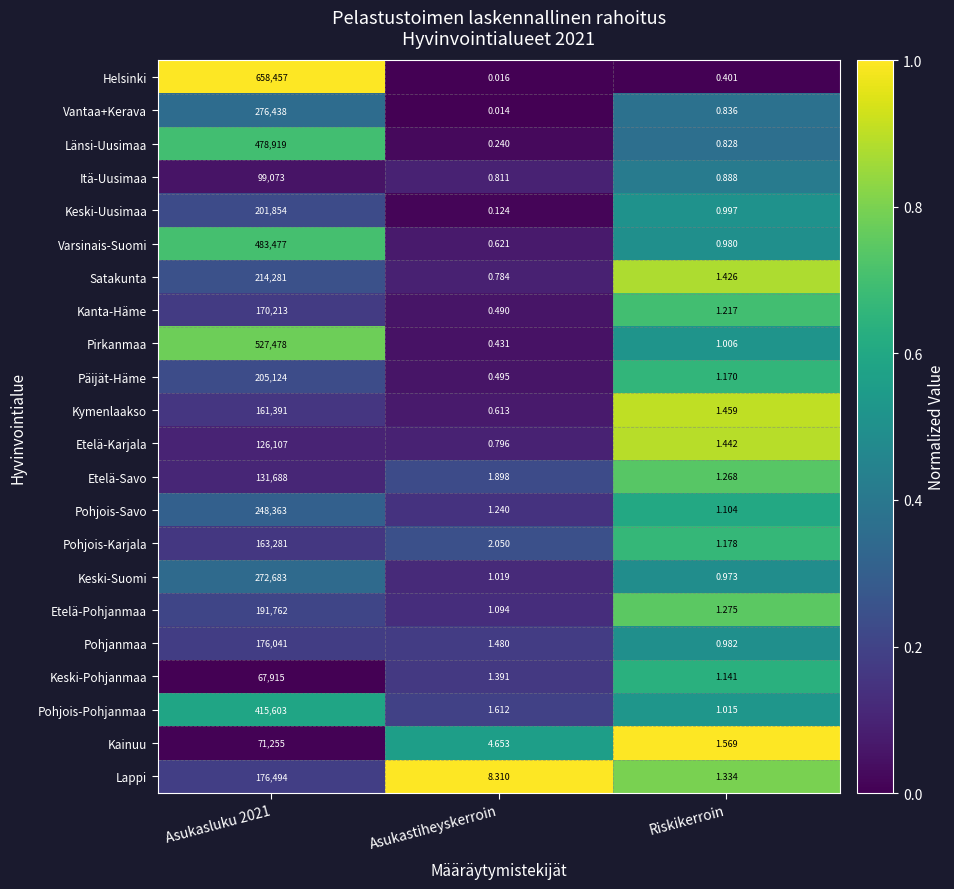

Which series changed the most between Asukastiheyskerroin and Riskikerroin?

Lappi